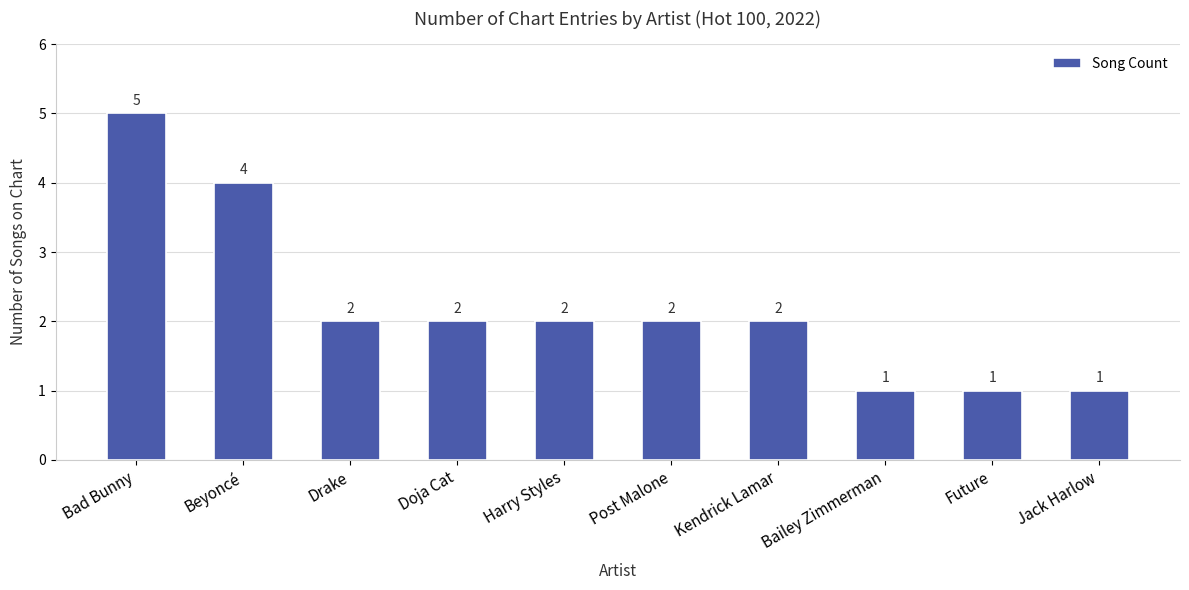

What is the approximate value at Beyoncé?

4